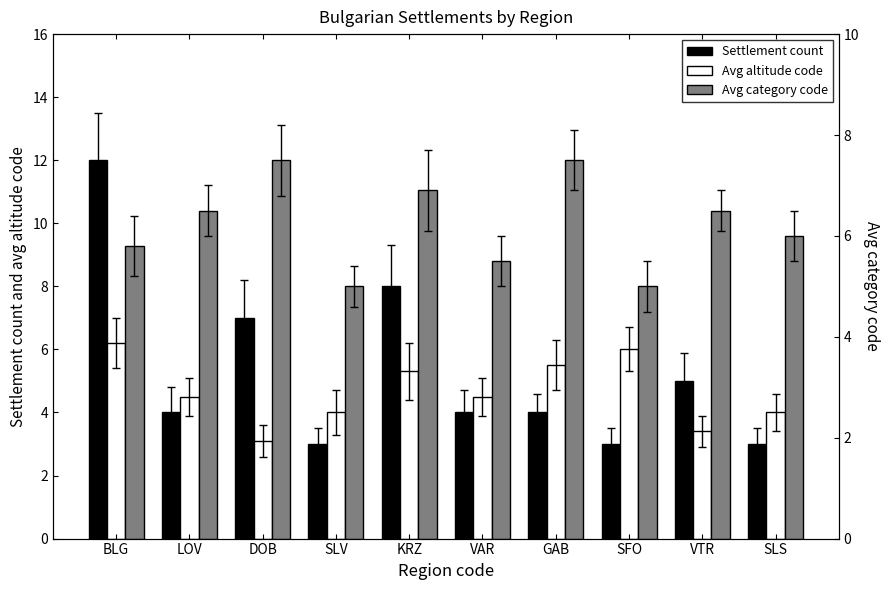

What is the greatest value displayed?

12.0